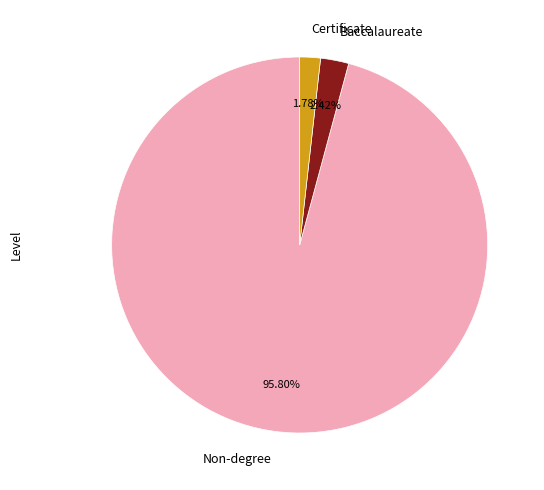

Which slice is the smallest?

Certificate